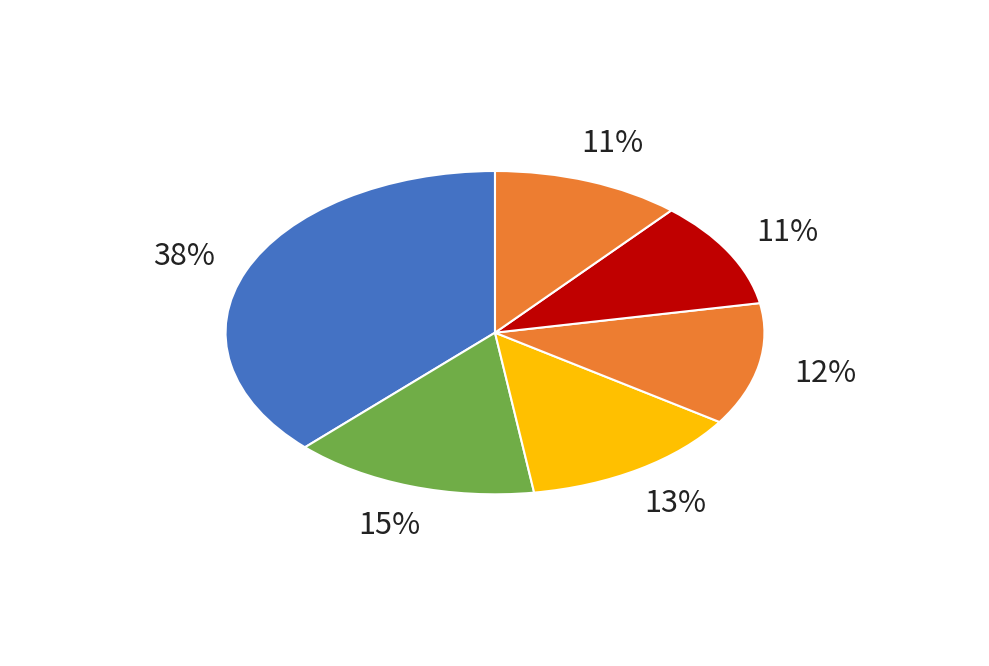

How many slices are in this pie chart?

6